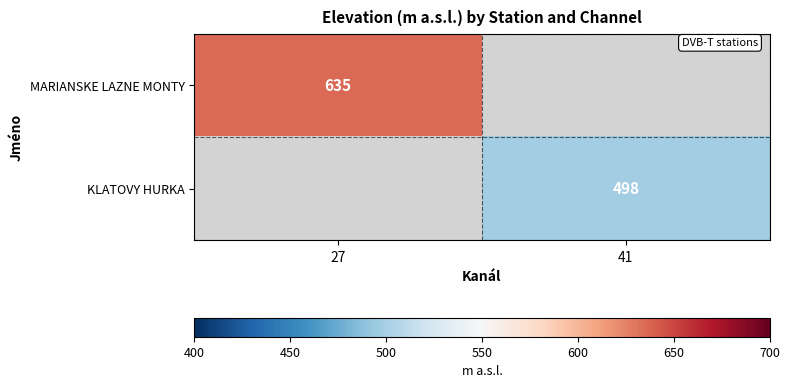

The value of MARIANSKE LAZNE MONTY at 27 is 146. True or false?

False